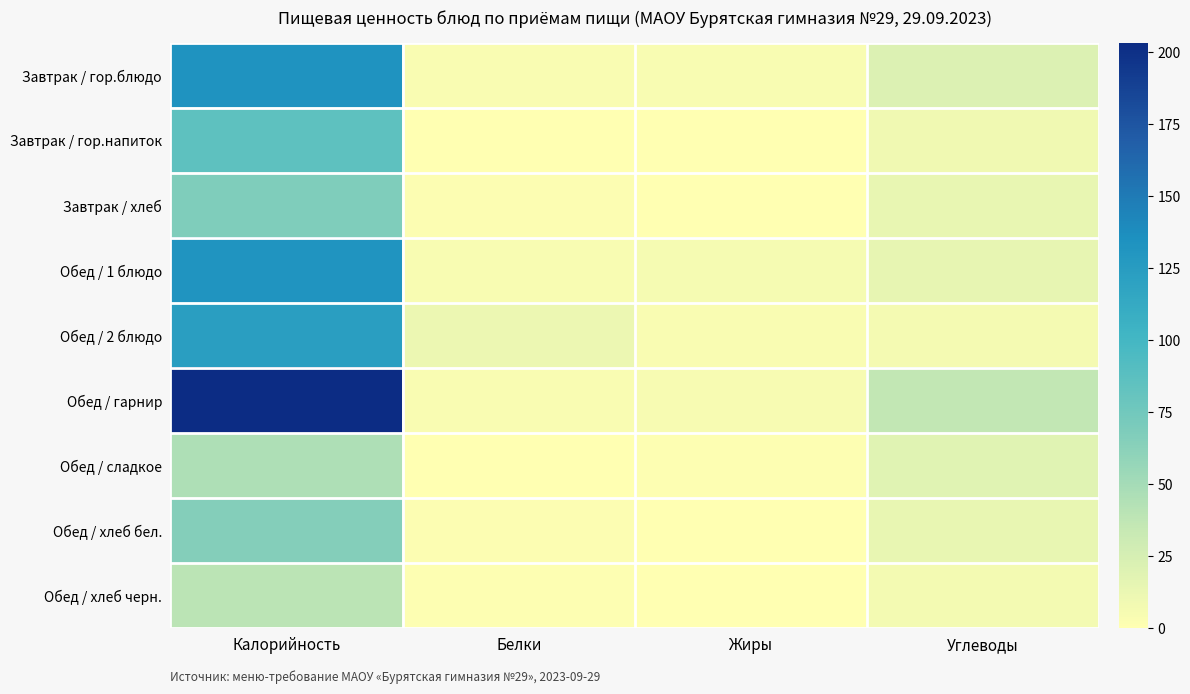

Which series has the widest spread of values?

Обед / гарнир